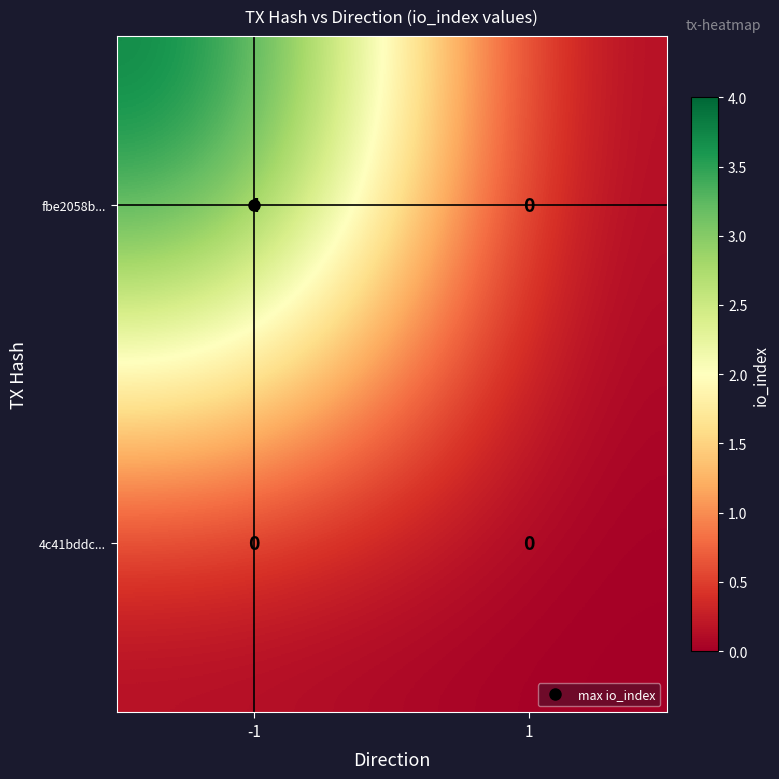

Which series changed the most between -1 and 1?

fbe2058b...